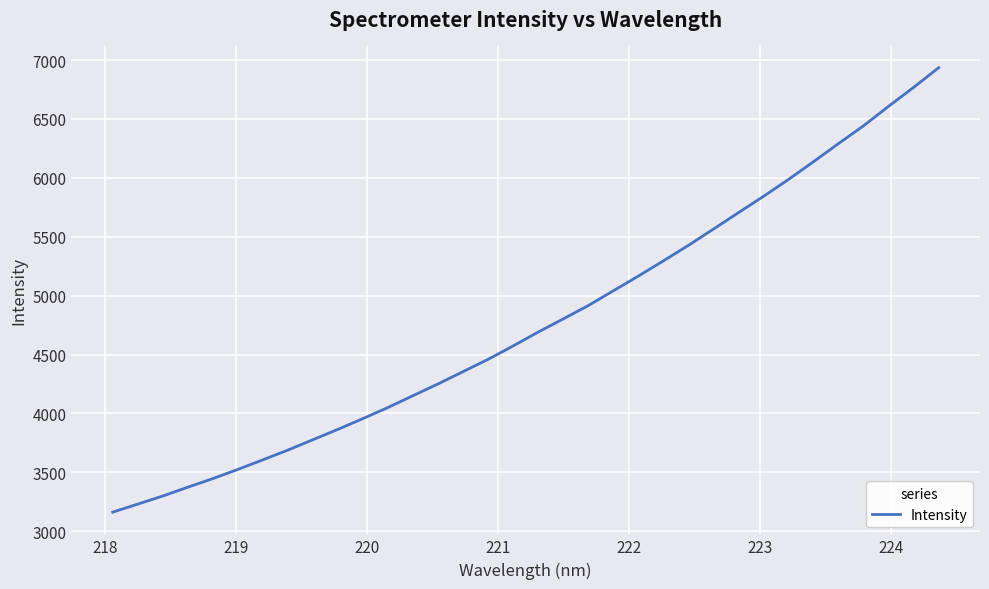

What is the difference between the maximum and minimum values?

3772.3